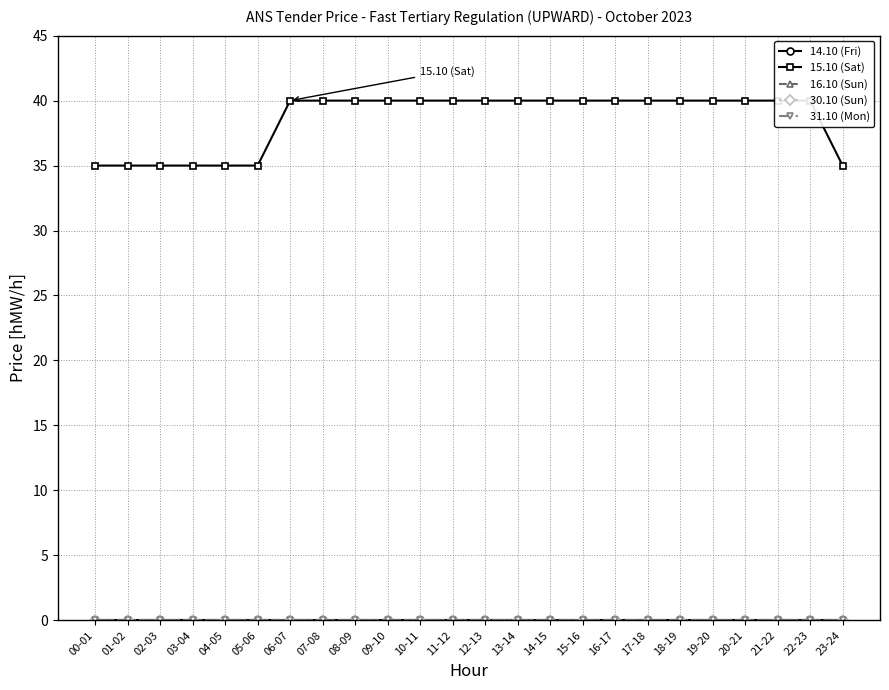

What position from the right is 01-02?

23